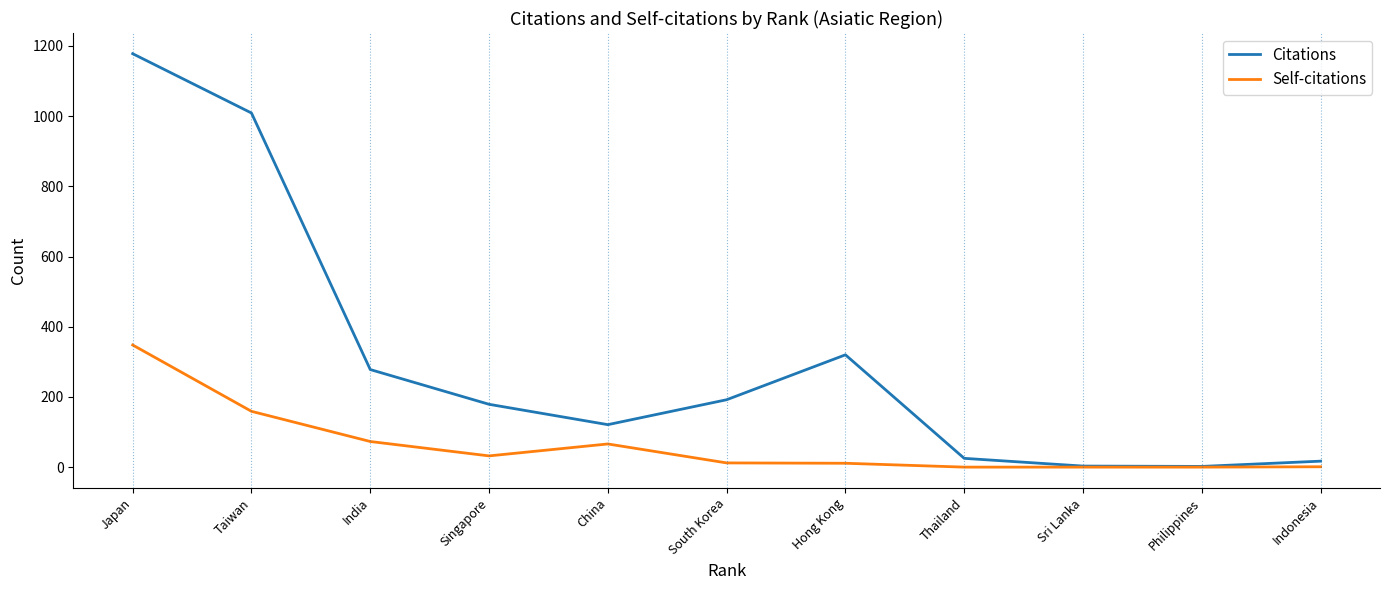

What is the difference between the highest and lowest values at Philippines?

2